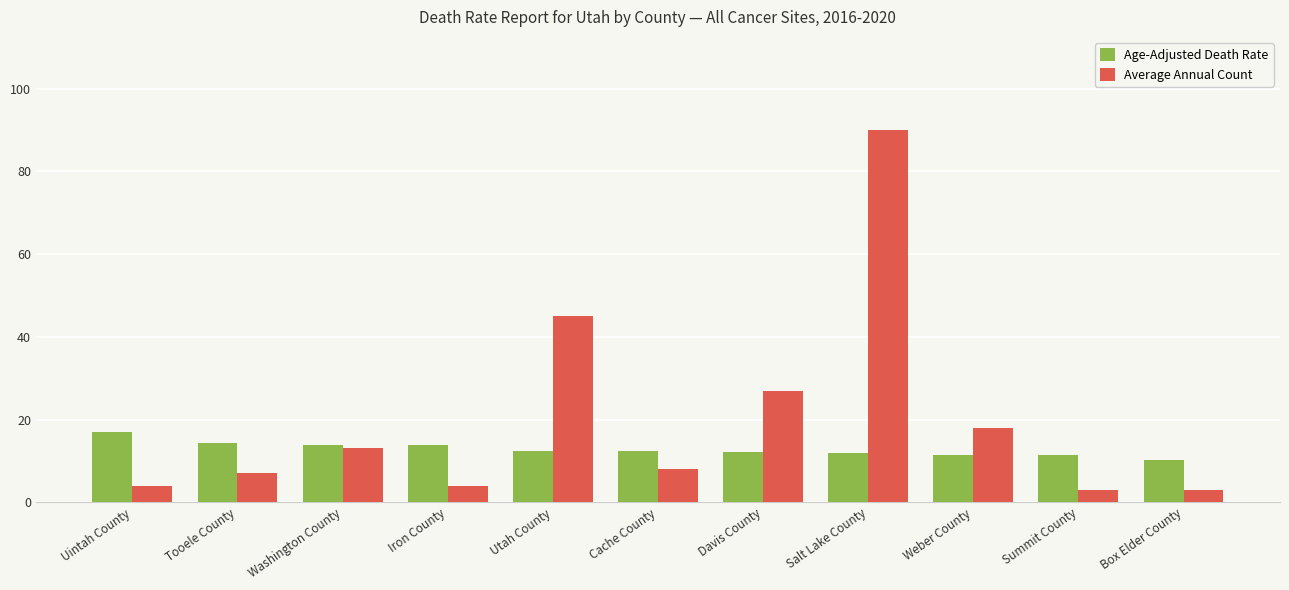

Is the value of Age-Adjusted Death Rate at Iron County greater than the value of Average Annual Count at Washington County?

Yes